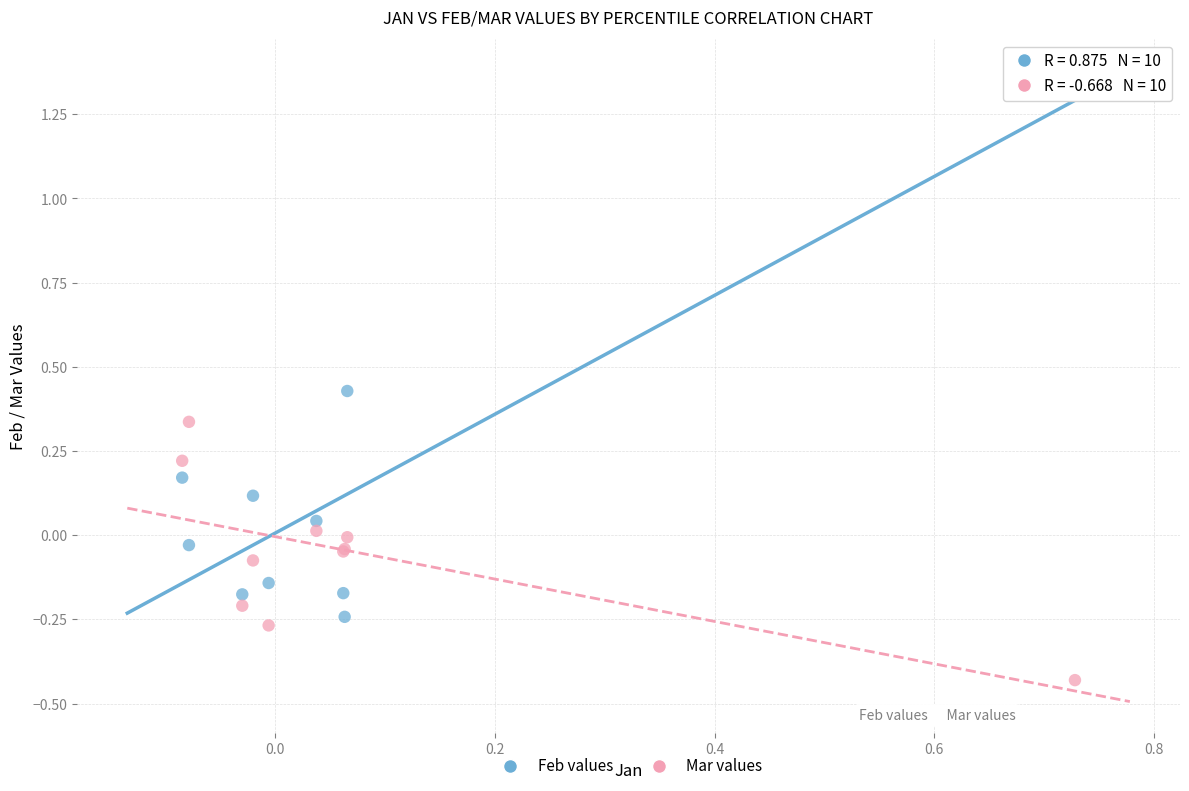

Which series has the widest spread of Y values?

Feb values